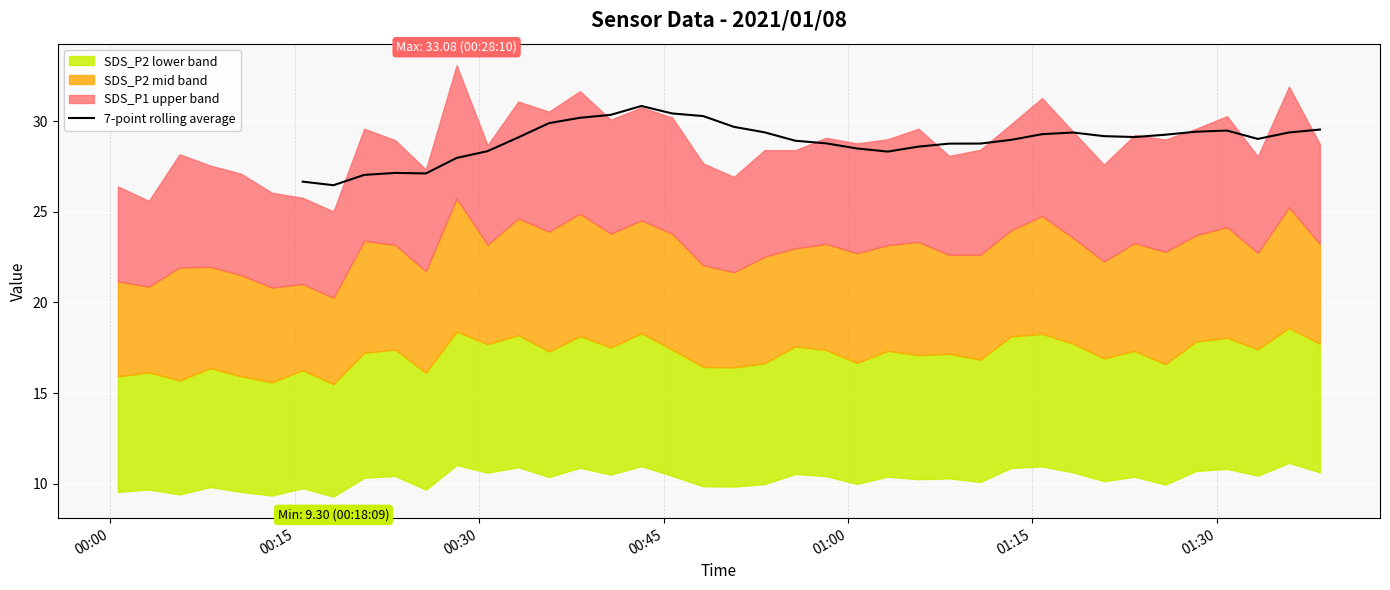

True or false: the data has more than 1 interior local peaks.

True